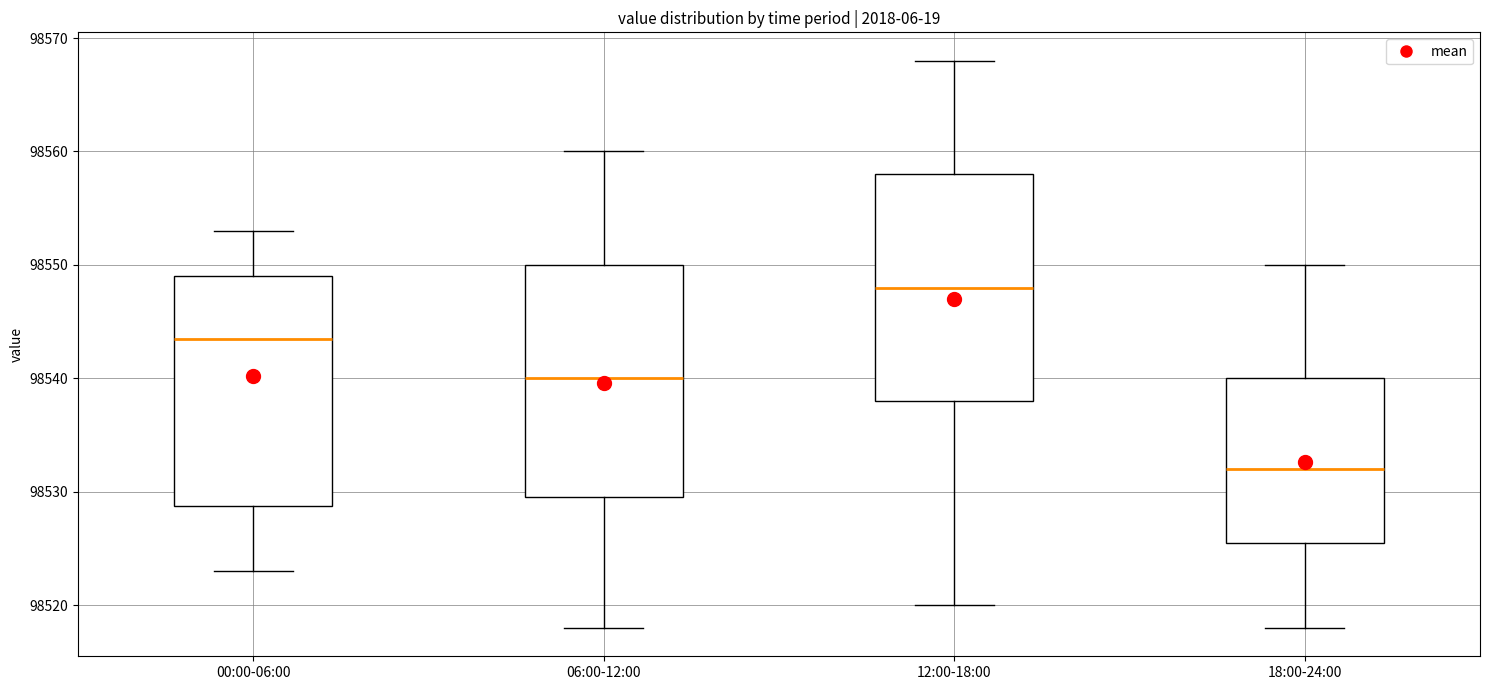

Reading left to right, transcribe this box plot: for each box, give where its median line is, the range the box spans, and where its two whiskers end, as read against the y-axis. The values are not printed on the chart, so give them approximately, as read against the axis.

00:00-06:00: median 98544, box 98529 to 98549, whiskers 98523 to 98553
06:00-12:00: median 98540, box 98530 to 98550, whiskers 98518 to 98560
12:00-18:00: median 98548, box 98538 to 98558, whiskers 98520 to 98568
18:00-24:00: median 98532, box 98526 to 98540, whiskers 98518 to 98550